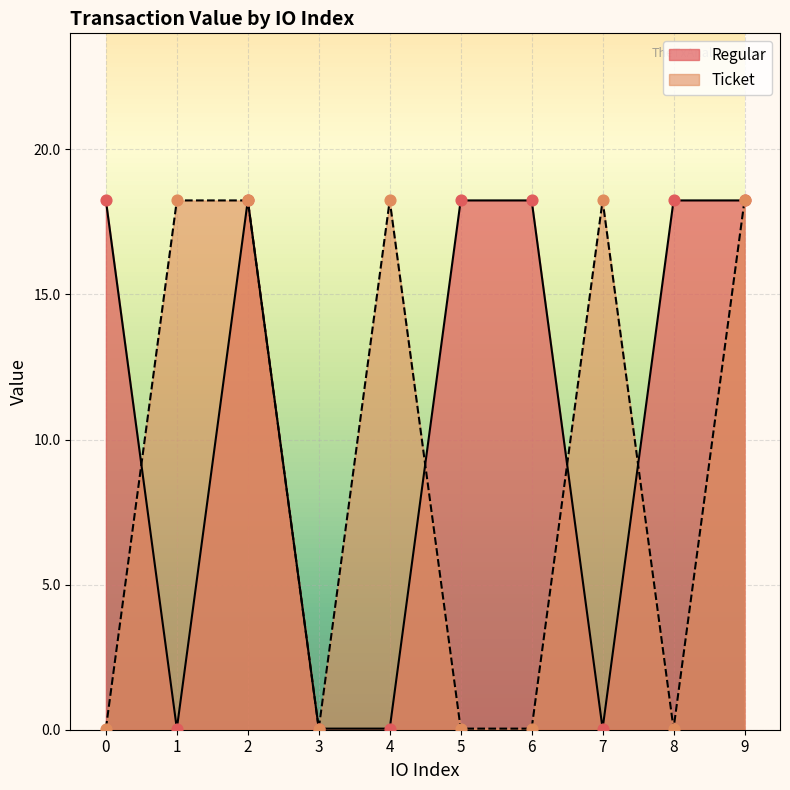

What is the total value across all series at 2?

36.5